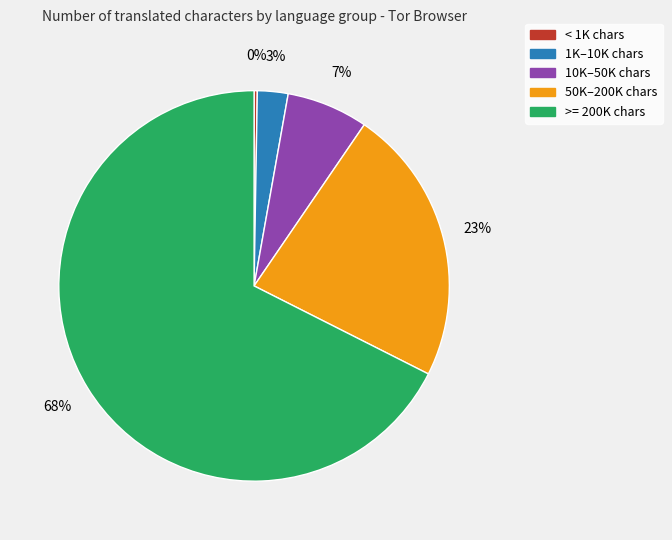

Is there a majority slice in this chart?

Yes